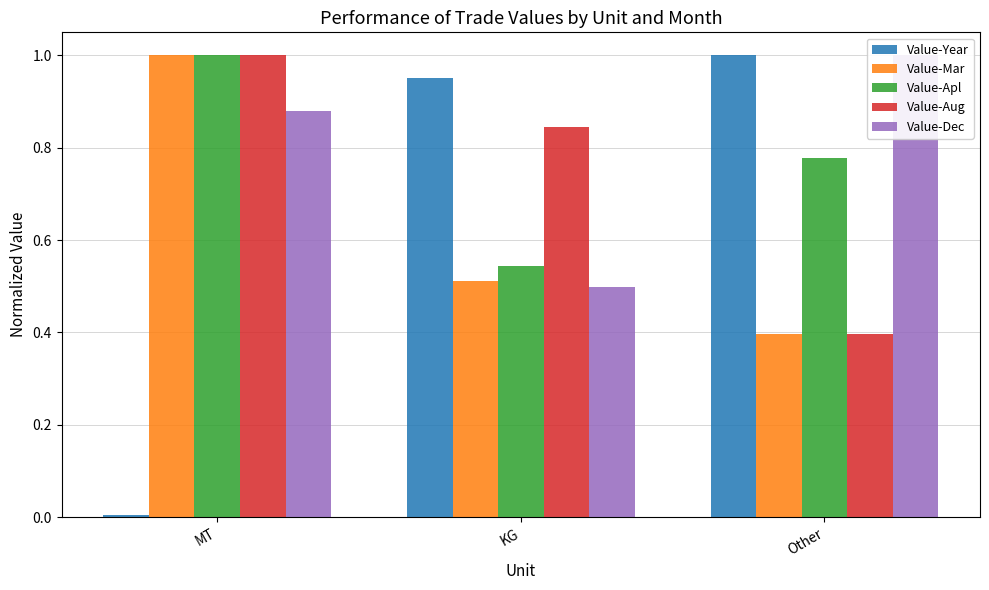

Rank the series by their maximum value, from lowest to highest.

Value-Year, Value-Mar, Value-Apl, Value-Aug, Value-Dec